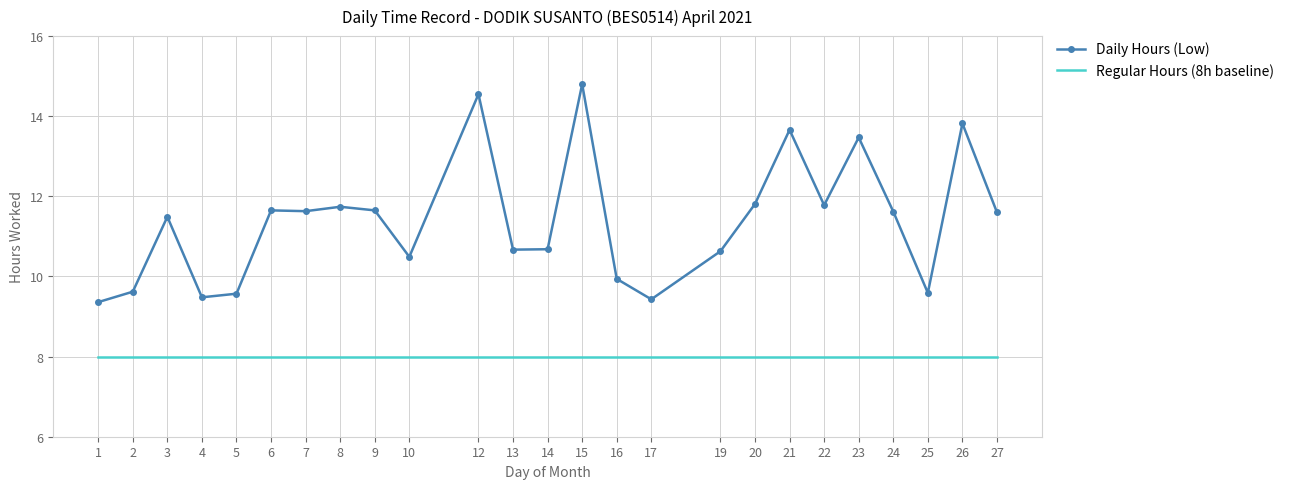

Which category has the highest value in the Daily Hours (Low) series?

15